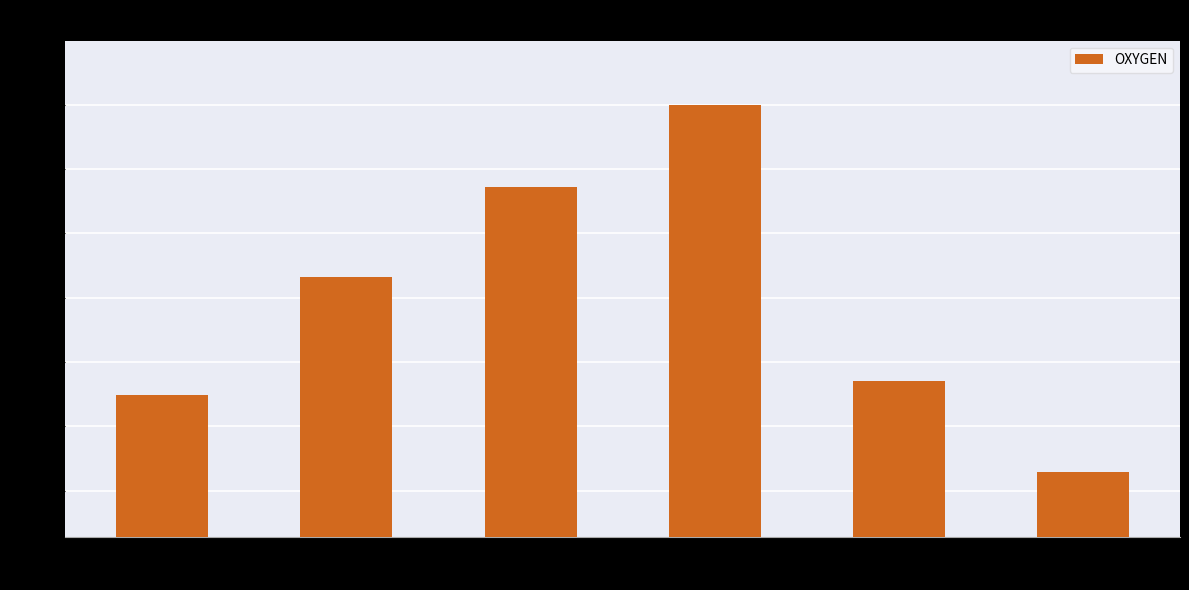

How many distinct data groups are displayed?

1